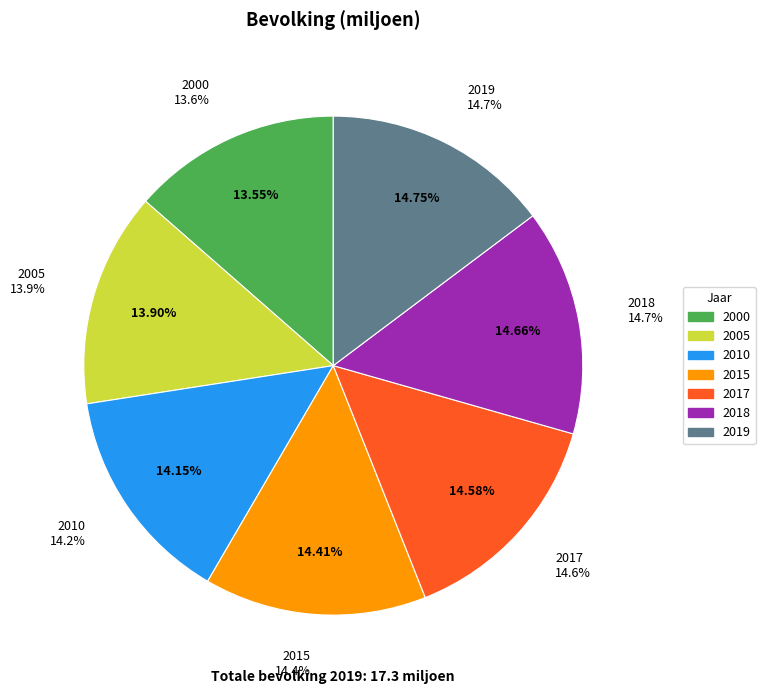

What portion of the pie excludes 2015?

85.6%